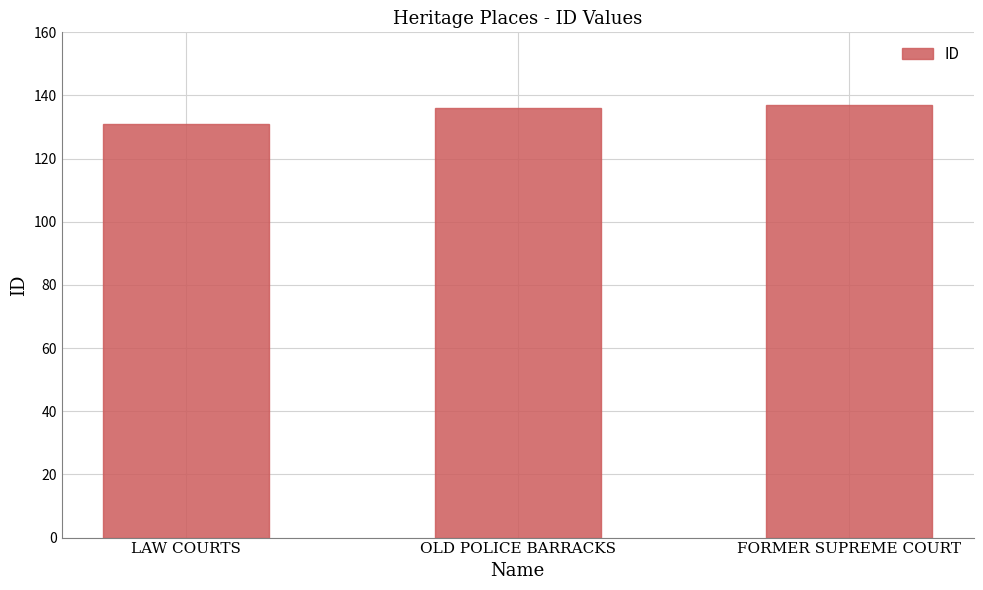

How many data points are less than 136?

1